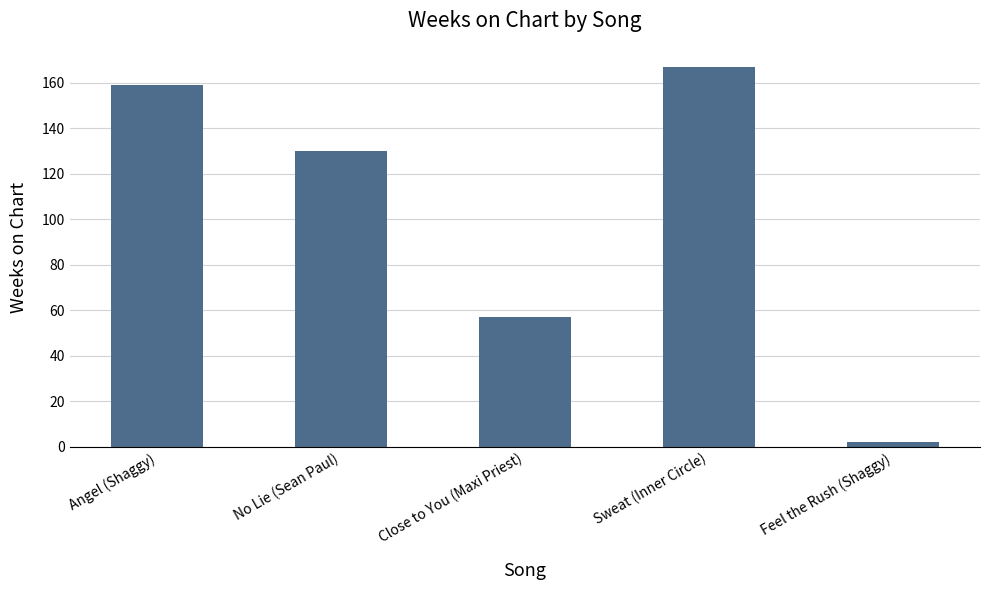

What position from the left is Close to You (Maxi Priest)?

3